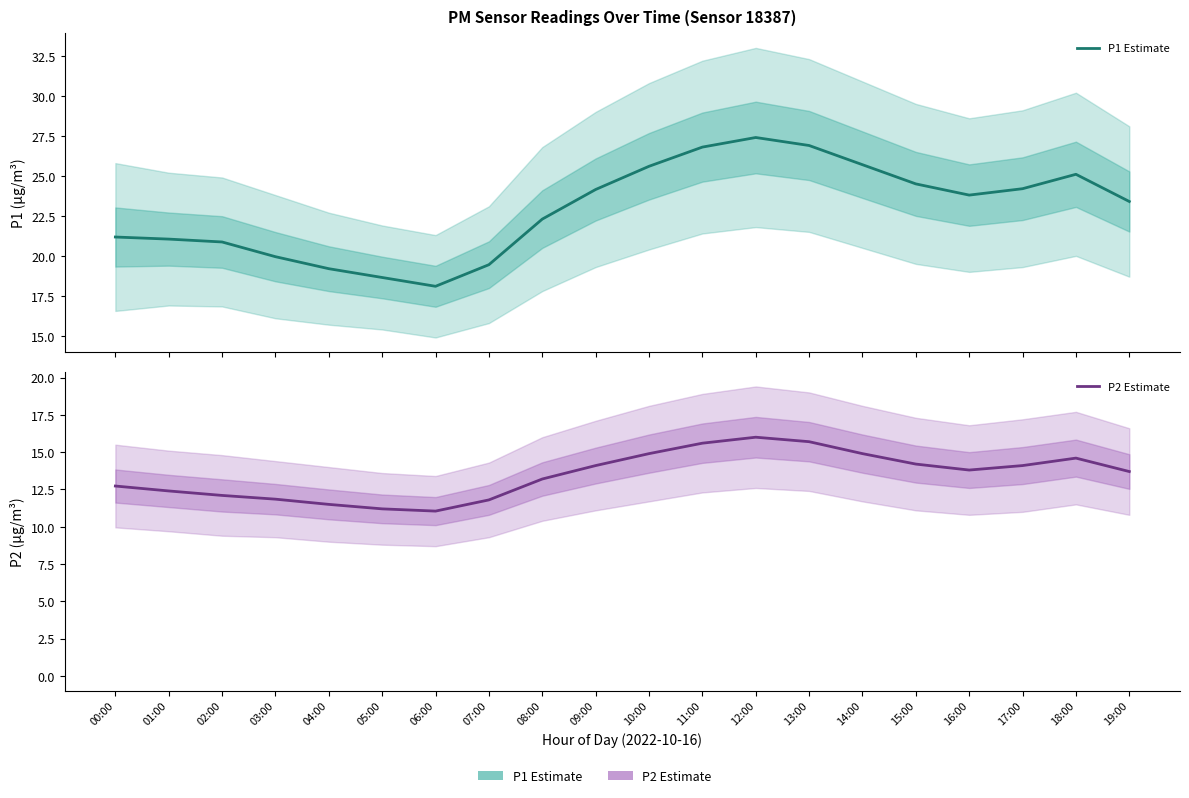

What is the total value across all series at 10:00?

40.5